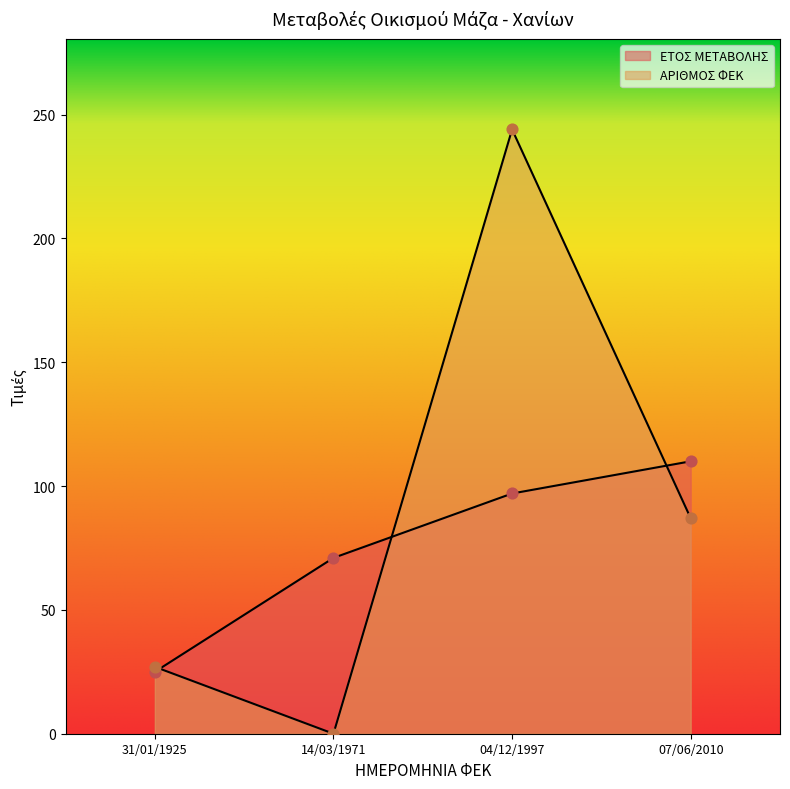

Which series has the widest spread of Y values?

ΑΡΙΘΜΟΣ ΦΕΚ